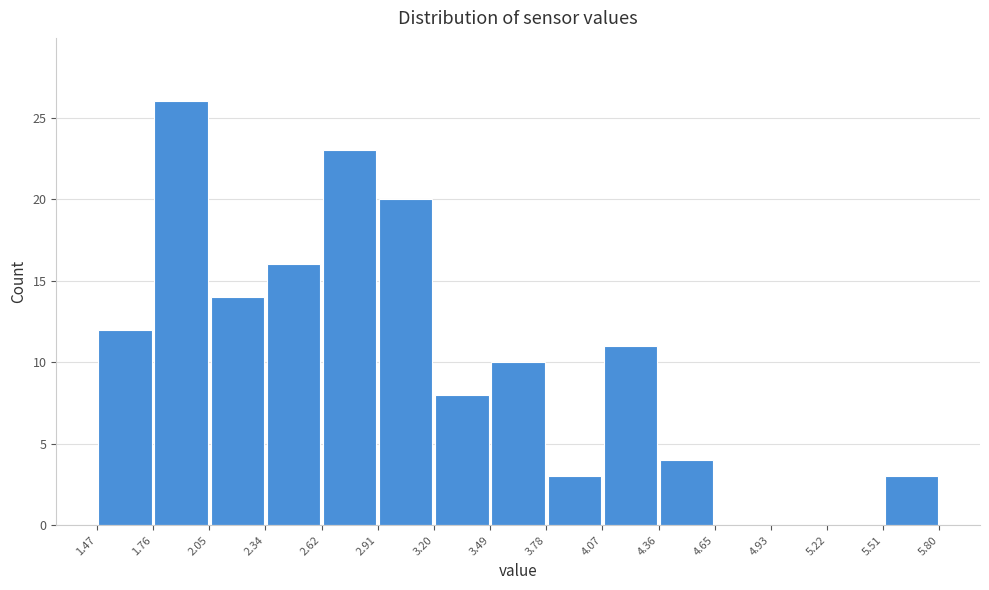

Over which range of the x-axis is the bar tallest?

1.76 to 2.05